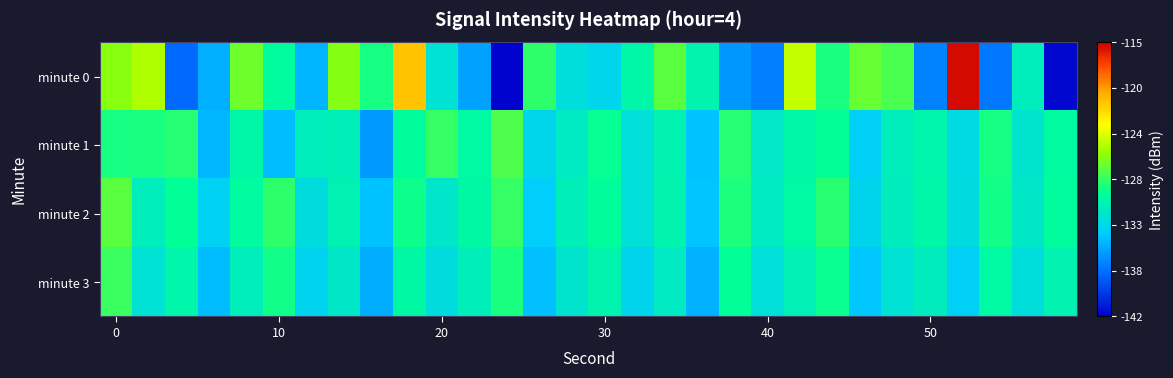

Reading left to right, what are all the values shown in this chart?

minute 0: -126.2	-125.3	-137.8	-135.0	-127.0	-130.1	-134.7	-126.4	-129.2	-120.8	-132.1	-135.5	-141.8	-128.7	-132.5	-133.1	-130.4	-127.5	-130.7	-135.9	-136.9	-124.6	-129.2	-127.2	-127.9	-136.8	-115.4	-137.2	-131.2	-141.6
minute 1: -129.3	-129.2	-128.9	-134.7	-130.4	-134.4	-131.2	-131.1	-135.8	-130.0	-128.5	-130.2	-127.8	-133.1	-131.5	-129.7	-132.3	-130.8	-134.2	-128.9	-131.6	-130.4	-129.8	-133.5	-131.2	-130.6	-132.8	-129.3	-131.9	-130.1
minute 2: -127.5	-131.2	-129.8	-133.4	-130.1	-128.7	-132.6	-130.9	-134.3	-129.5	-131.8	-130.3	-128.4	-133.7	-131.1	-129.9	-132.4	-130.7	-134.1	-129.1	-131.5	-130.2	-128.8	-133.2	-131.3	-130.5	-132.7	-129.4	-131.7	-130.0
minute 3: -128.3	-132.1	-130.6	-134.5	-131.2	-129.4	-133.3	-131.7	-135.1	-130.3	-132.6	-131.1	-129.2	-134.4	-131.9	-130.7	-133.2	-131.5	-134.9	-129.8	-132.3	-131.0	-129.6	-134.0	-132.1	-131.3	-133.5	-130.2	-132.5	-130.8